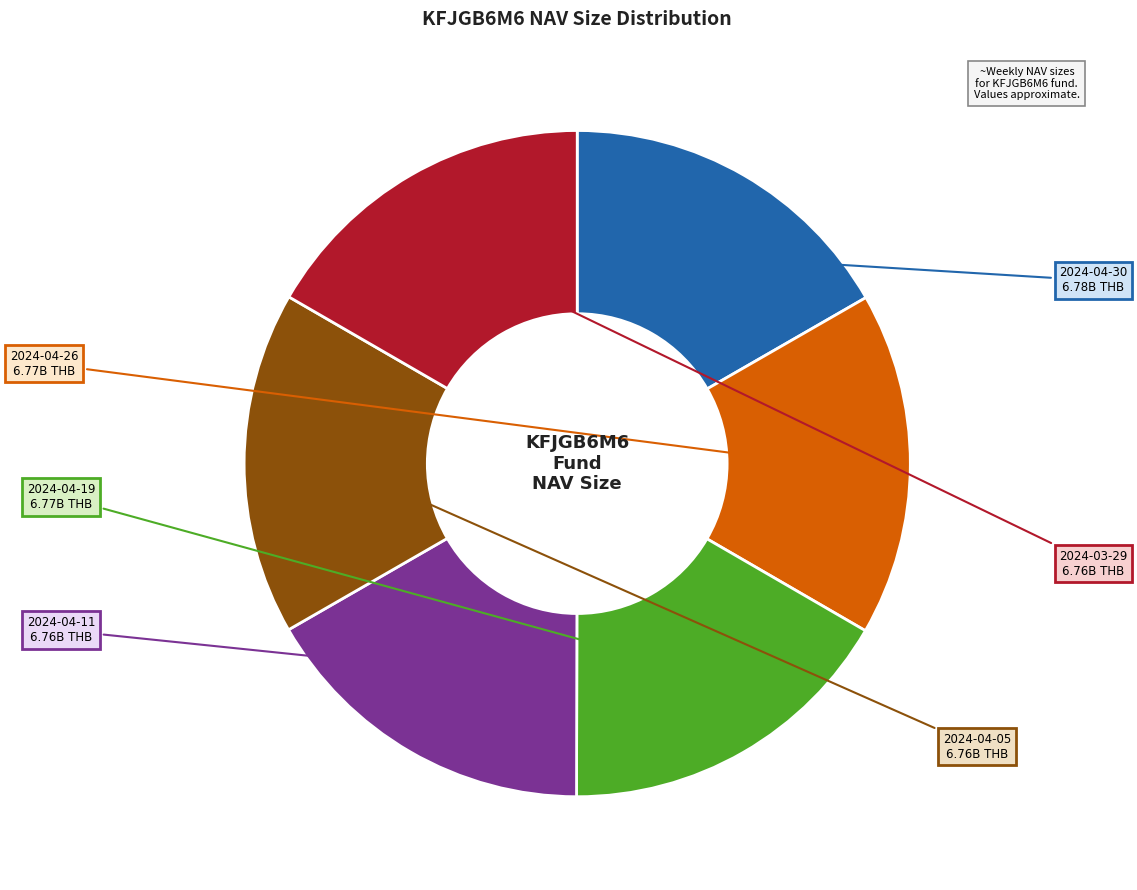

Does 2024-04-05 account for over 50% of the chart?

No